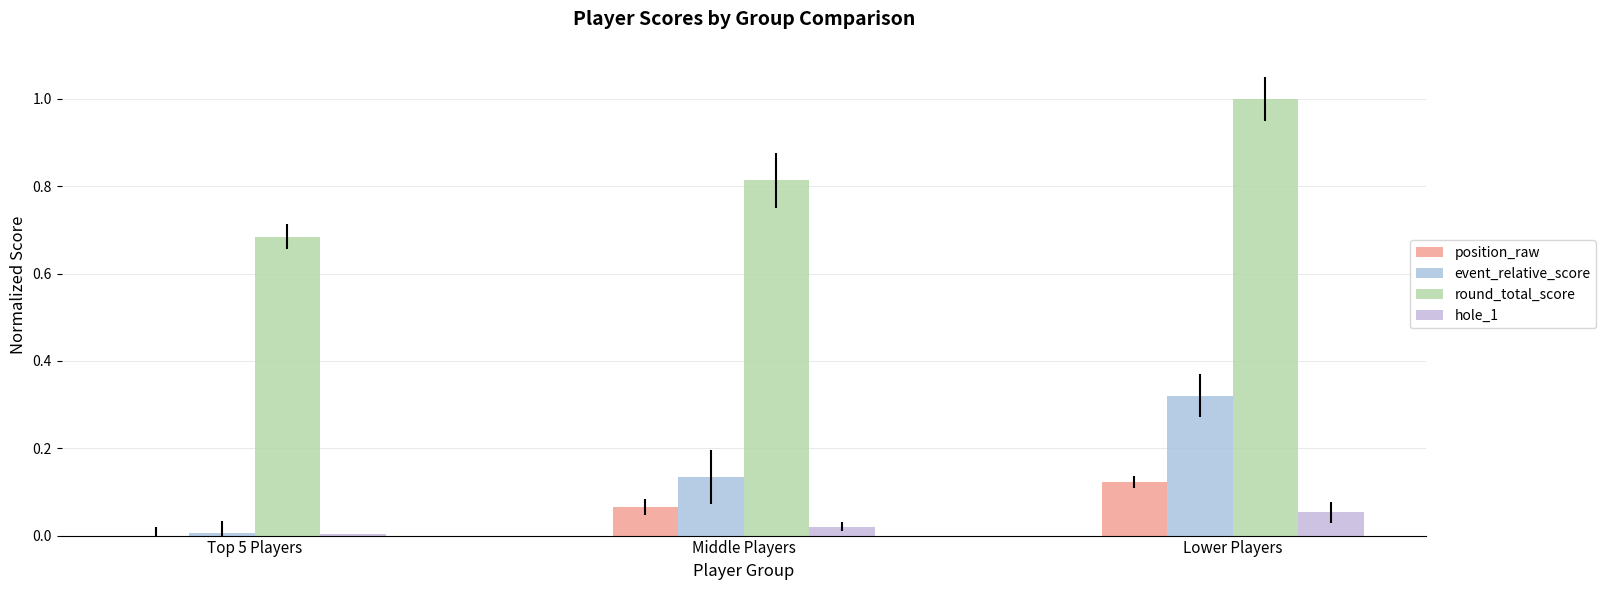

What is the label of the 2nd bar from the right?

Middle Players